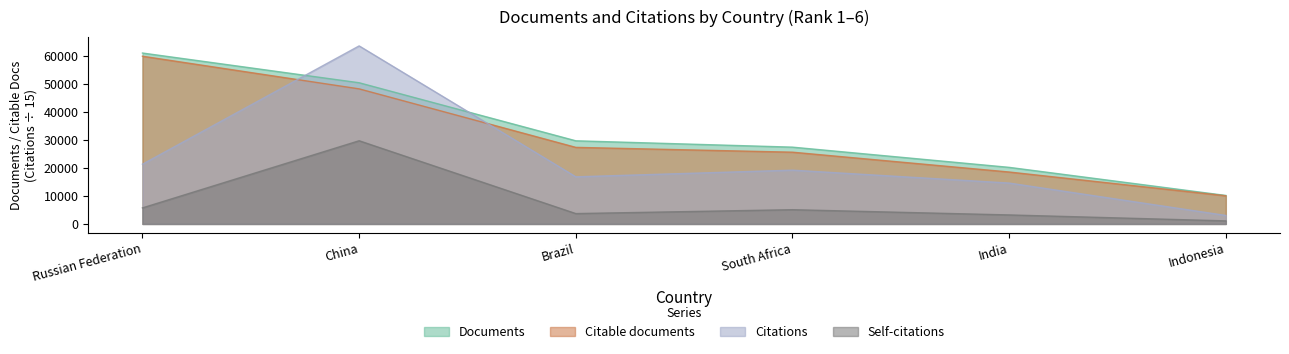

What is the label of the 3rd point from the left?

Brazil